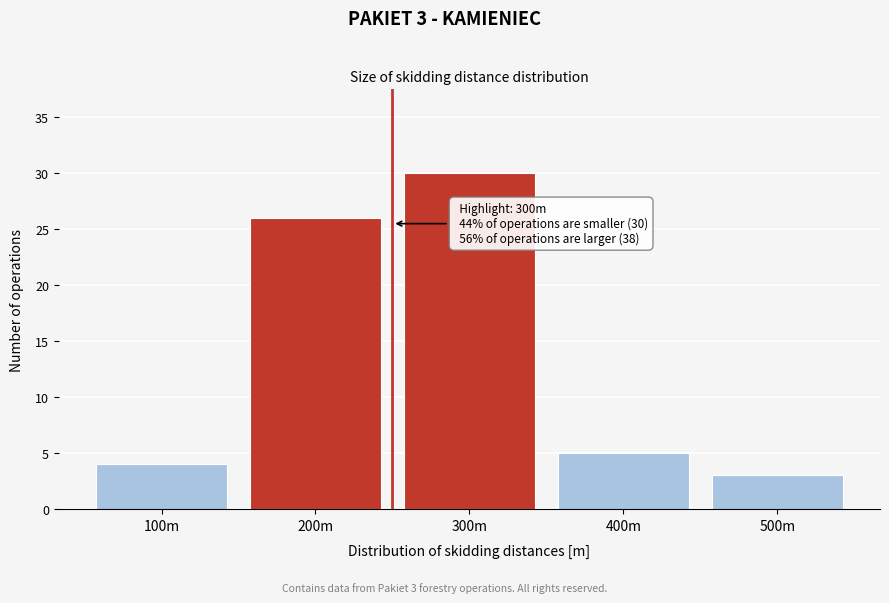

Reading left to right, what are all the values shown in this chart?

4	26	30	5	3